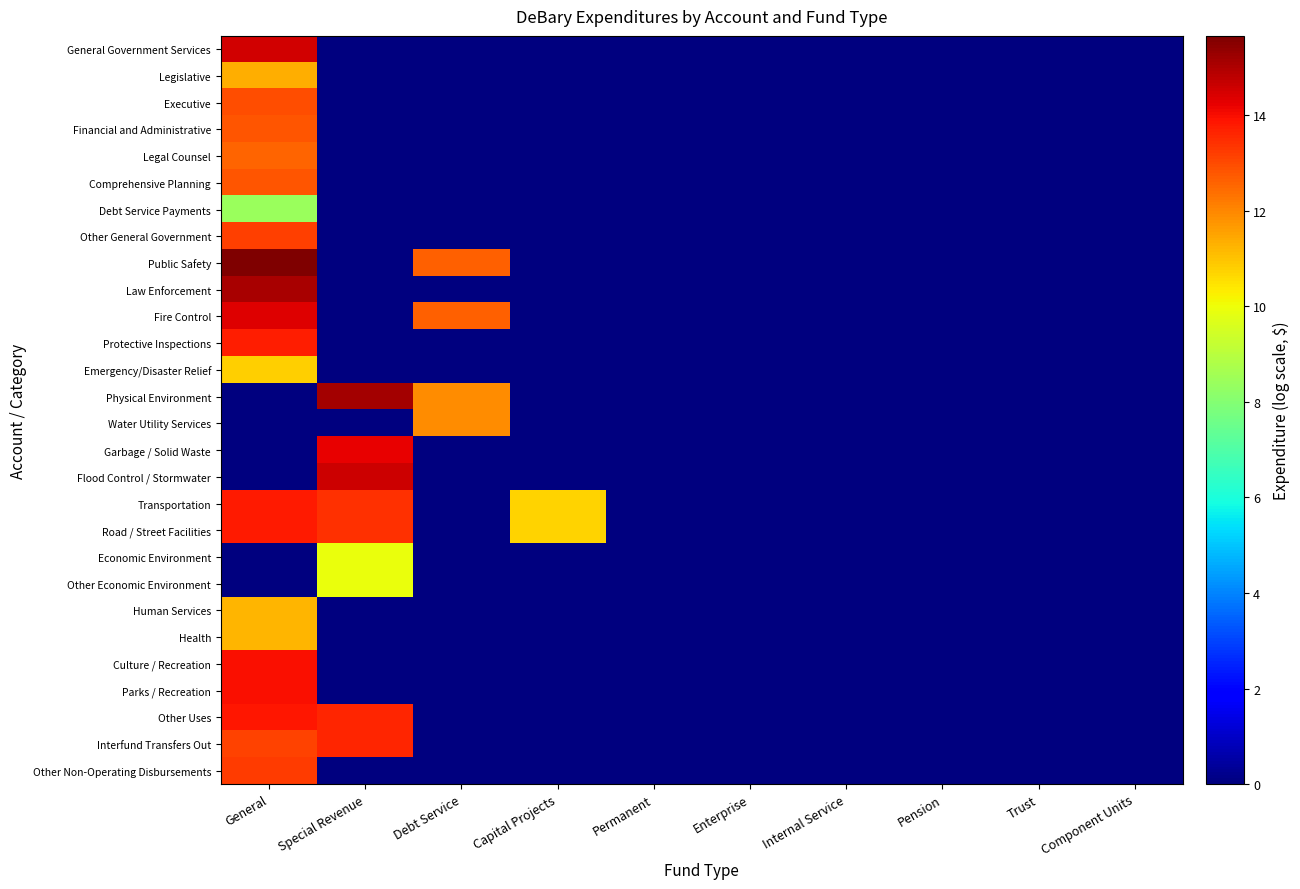

Reading left to right, extract all data points from this chart.

General Government Services: General=14.5	Special Revenue=0.0	Debt Service=0.0	Capital Projects=0.0	Permanent=0.0	Enterprise=0.0	Internal Service=0.0	Pension=0.0	Trust=0.0	Component Units=0.0
Legislative: General=11.4	Special Revenue=0.0	Debt Service=0.0	Capital Projects=0.0	Permanent=0.0	Enterprise=0.0	Internal Service=0.0	Pension=0.0	Trust=0.0	Component Units=0.0
Executive: General=13.0	Special Revenue=0.0	Debt Service=0.0	Capital Projects=0.0	Permanent=0.0	Enterprise=0.0	Internal Service=0.0	Pension=0.0	Trust=0.0	Component Units=0.0
Financial and Administrative: General=12.8	Special Revenue=0.0	Debt Service=0.0	Capital Projects=0.0	Permanent=0.0	Enterprise=0.0	Internal Service=0.0	Pension=0.0	Trust=0.0	Component Units=0.0
Legal Counsel: General=12.5	Special Revenue=0.0	Debt Service=0.0	Capital Projects=0.0	Permanent=0.0	Enterprise=0.0	Internal Service=0.0	Pension=0.0	Trust=0.0	Component Units=0.0
Comprehensive Planning: General=12.8	Special Revenue=0.0	Debt Service=0.0	Capital Projects=0.0	Permanent=0.0	Enterprise=0.0	Internal Service=0.0	Pension=0.0	Trust=0.0	Component Units=0.0
Debt Service Payments: General=8.4	Special Revenue=0.0	Debt Service=0.0	Capital Projects=0.0	Permanent=0.0	Enterprise=0.0	Internal Service=0.0	Pension=0.0	Trust=0.0	Component Units=0.0
Other General Government: General=13.2	Special Revenue=0.0	Debt Service=0.0	Capital Projects=0.0	Permanent=0.0	Enterprise=0.0	Internal Service=0.0	Pension=0.0	Trust=0.0	Component Units=0.0
Public Safety: General=15.7	Special Revenue=0.0	Debt Service=12.6	Capital Projects=0.0	Permanent=0.0	Enterprise=0.0	Internal Service=0.0	Pension=0.0	Trust=0.0	Component Units=0.0
Law Enforcement: General=15.1	Special Revenue=0.0	Debt Service=0.0	Capital Projects=0.0	Permanent=0.0	Enterprise=0.0	Internal Service=0.0	Pension=0.0	Trust=0.0	Component Units=0.0
Fire Control: General=14.4	Special Revenue=0.0	Debt Service=12.6	Capital Projects=0.0	Permanent=0.0	Enterprise=0.0	Internal Service=0.0	Pension=0.0	Trust=0.0	Component Units=0.0
Protective Inspections: General=13.7	Special Revenue=0.0	Debt Service=0.0	Capital Projects=0.0	Permanent=0.0	Enterprise=0.0	Internal Service=0.0	Pension=0.0	Trust=0.0	Component Units=0.0
Emergency/Disaster Relief: General=10.8	Special Revenue=0.0	Debt Service=0.0	Capital Projects=0.0	Permanent=0.0	Enterprise=0.0	Internal Service=0.0	Pension=0.0	Trust=0.0	Component Units=0.0
Physical Environment: General=0.0	Special Revenue=15.1	Debt Service=11.9	Capital Projects=0.0	Permanent=0.0	Enterprise=0.0	Internal Service=0.0	Pension=0.0	Trust=0.0	Component Units=0.0
Water Utility Services: General=0.0	Special Revenue=0.0	Debt Service=11.9	Capital Projects=0.0	Permanent=0.0	Enterprise=0.0	Internal Service=0.0	Pension=0.0	Trust=0.0	Component Units=0.0
Garbage / Solid Waste: General=0.0	Special Revenue=14.2	Debt Service=0.0	Capital Projects=0.0	Permanent=0.0	Enterprise=0.0	Internal Service=0.0	Pension=0.0	Trust=0.0	Component Units=0.0
Flood Control / Stormwater: General=0.0	Special Revenue=14.6	Debt Service=0.0	Capital Projects=0.0	Permanent=0.0	Enterprise=0.0	Internal Service=0.0	Pension=0.0	Trust=0.0	Component Units=0.0
Transportation: General=13.8	Special Revenue=13.4	Debt Service=0.0	Capital Projects=10.7	Permanent=0.0	Enterprise=0.0	Internal Service=0.0	Pension=0.0	Trust=0.0	Component Units=0.0
Road / Street Facilities: General=13.8	Special Revenue=13.4	Debt Service=0.0	Capital Projects=10.7	Permanent=0.0	Enterprise=0.0	Internal Service=0.0	Pension=0.0	Trust=0.0	Component Units=0.0
Economic Environment: General=0.0	Special Revenue=10.0	Debt Service=0.0	Capital Projects=0.0	Permanent=0.0	Enterprise=0.0	Internal Service=0.0	Pension=0.0	Trust=0.0	Component Units=0.0
Other Economic Environment: General=0.0	Special Revenue=10.0	Debt Service=0.0	Capital Projects=0.0	Permanent=0.0	Enterprise=0.0	Internal Service=0.0	Pension=0.0	Trust=0.0	Component Units=0.0
Human Services: General=11.2	Special Revenue=0.0	Debt Service=0.0	Capital Projects=0.0	Permanent=0.0	Enterprise=0.0	Internal Service=0.0	Pension=0.0	Trust=0.0	Component Units=0.0
Health: General=11.2	Special Revenue=0.0	Debt Service=0.0	Capital Projects=0.0	Permanent=0.0	Enterprise=0.0	Internal Service=0.0	Pension=0.0	Trust=0.0	Component Units=0.0
Culture / Recreation: General=14.0	Special Revenue=0.0	Debt Service=0.0	Capital Projects=0.0	Permanent=0.0	Enterprise=0.0	Internal Service=0.0	Pension=0.0	Trust=0.0	Component Units=0.0
Parks / Recreation: General=14.0	Special Revenue=0.0	Debt Service=0.0	Capital Projects=0.0	Permanent=0.0	Enterprise=0.0	Internal Service=0.0	Pension=0.0	Trust=0.0	Component Units=0.0
Other Uses: General=13.9	Special Revenue=13.6	Debt Service=0.0	Capital Projects=0.0	Permanent=0.0	Enterprise=0.0	Internal Service=0.0	Pension=0.0	Trust=0.0	Component Units=0.0
Interfund Transfers Out: General=13.1	Special Revenue=13.6	Debt Service=0.0	Capital Projects=0.0	Permanent=0.0	Enterprise=0.0	Internal Service=0.0	Pension=0.0	Trust=0.0	Component Units=0.0
Other Non-Operating Disbursements: General=13.2	Special Revenue=0.0	Debt Service=0.0	Capital Projects=0.0	Permanent=0.0	Enterprise=0.0	Internal Service=0.0	Pension=0.0	Trust=0.0	Component Units=0.0